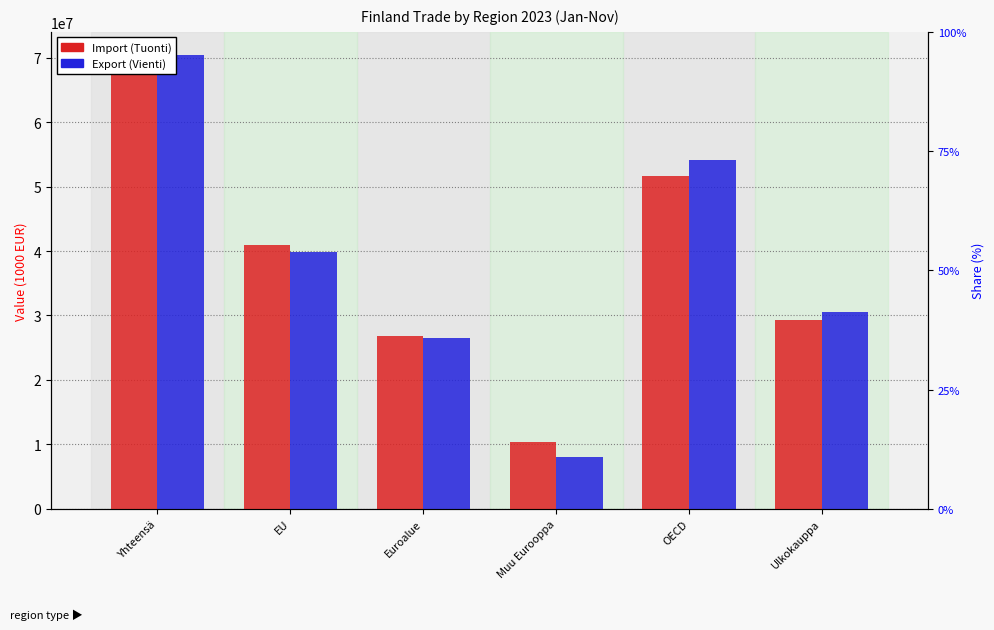

Are the bars horizontal?

No